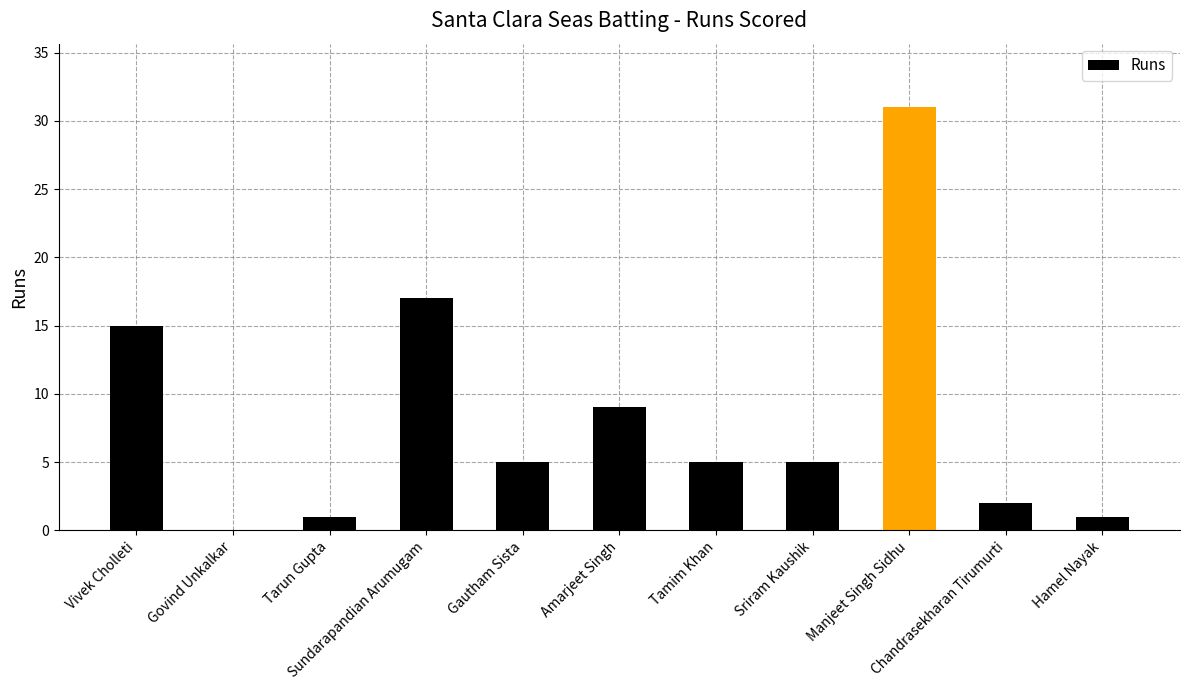

What is the maximum value shown in the chart?

31